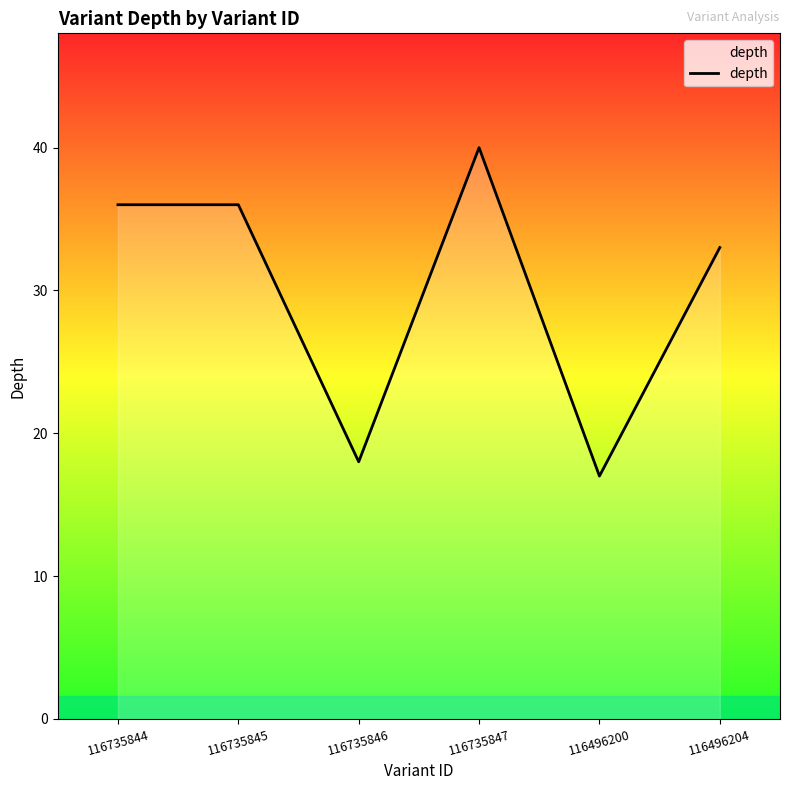

Reading left to right, transcribe all the data shown in this chart.

36	36	18	40	17	33